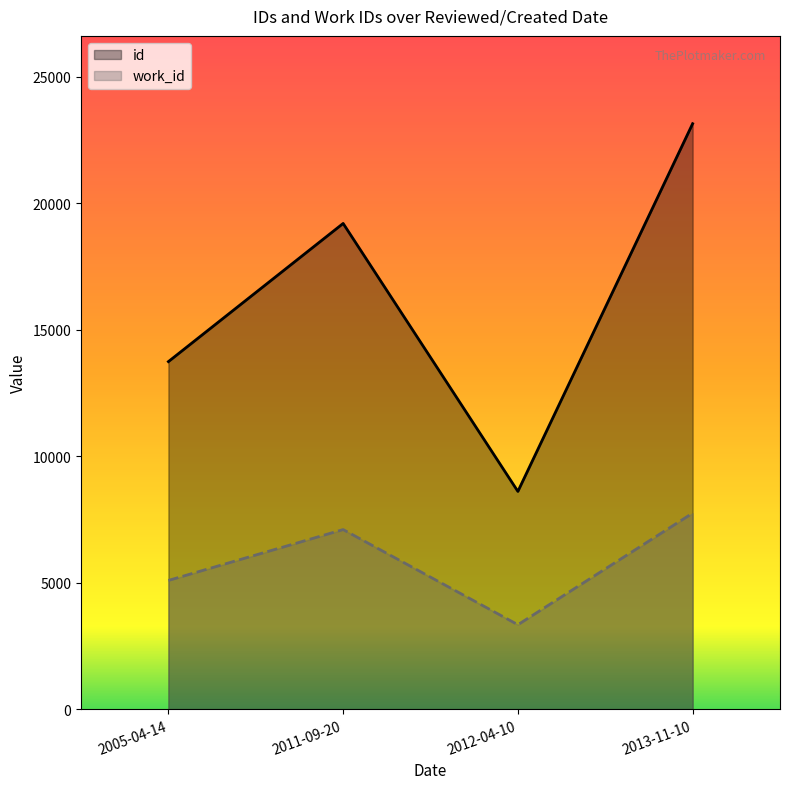

True or false: id has more than 0 points higher than both neighbors.

True